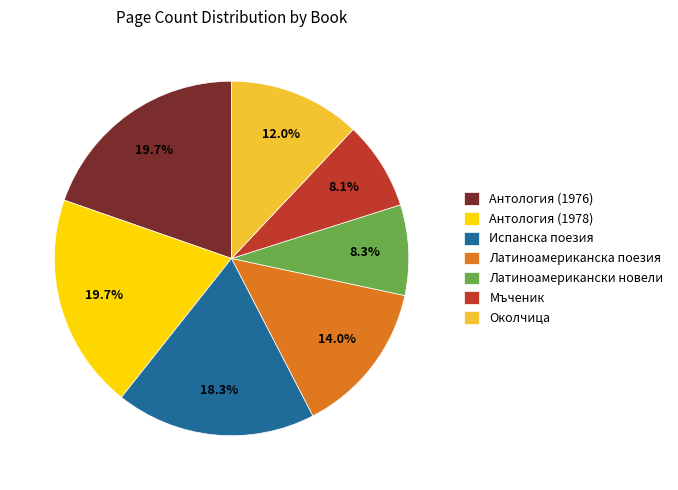

To the nearest percent, what is the difference between the Околчица and Мъченик slice percentages?

4%